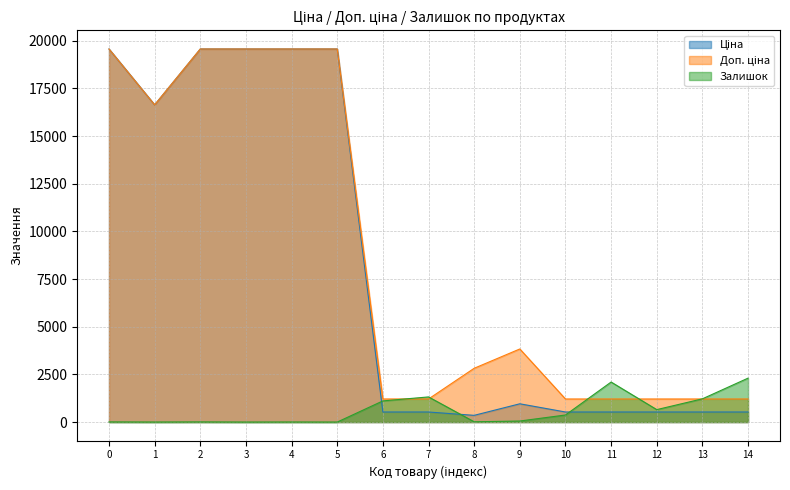

Reading left to right, extract all data points from this chart.

Ціна: 19564.9	16636.8	19564.9	19564.9	19564.9	19564.9	528.2	528.2	352.6	958.4	528.2	528.2	528.2	528.2	528.2
Доп. ціна: 19564.9	16636.8	19564.9	19564.9	19564.9	19564.9	1210.7	1210.7	2821.2	3833.8	1210.7	1210.7	1210.7	1210.7	1210.7
Залишок: 7.0	1.0	7.0	0.0	3.0	0.0	1110.0	1319.0	15.0	55.0	371.0	2099.0	653.0	1219.0	2304.0